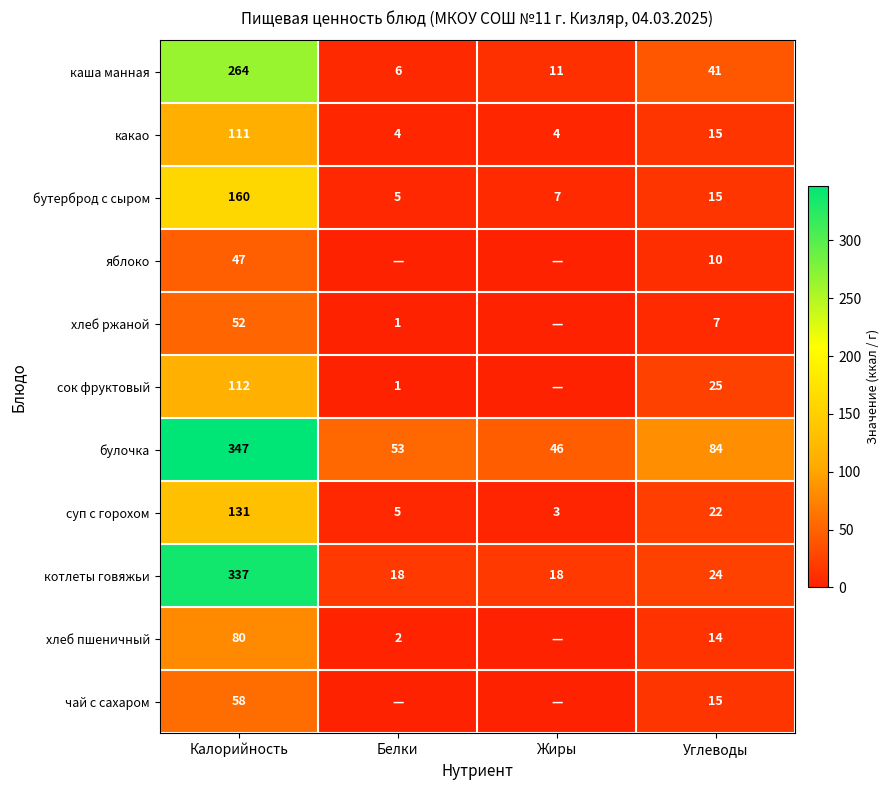

Where does the котлеты говяжьи series first go above 24?

Калорийность